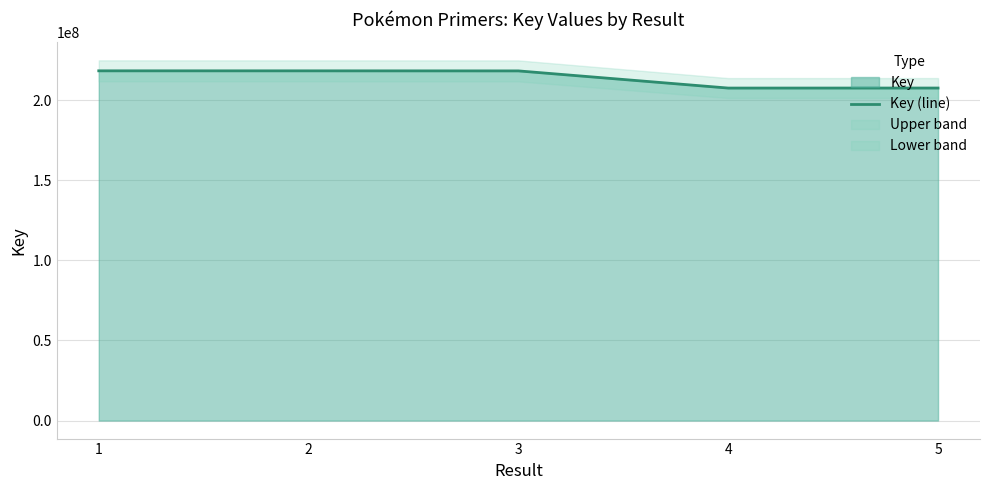

At which category does the data reach its first local valley?

4